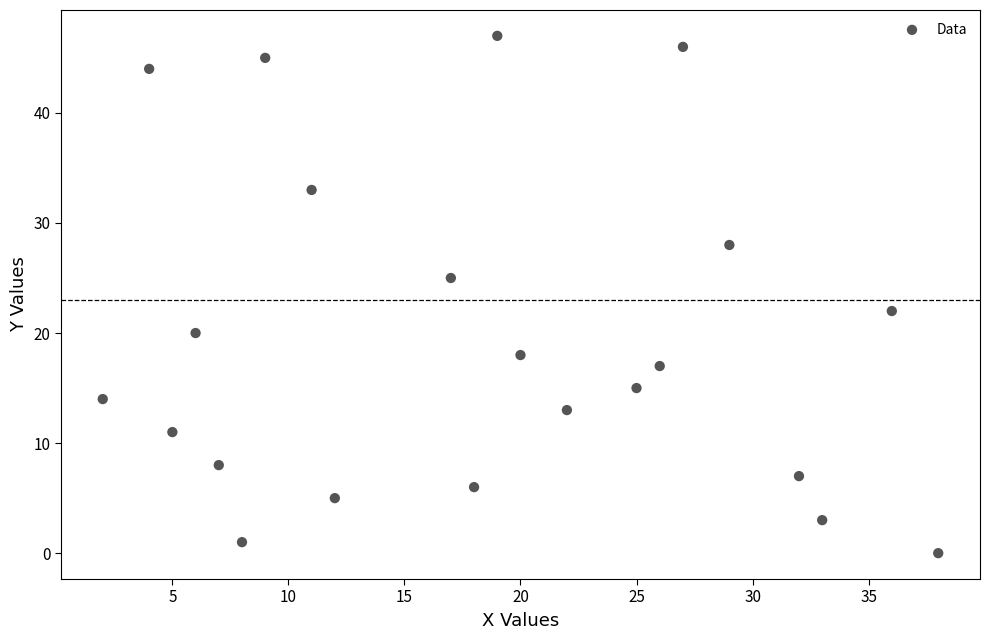

What is the range of Y values (max minus min)?

47